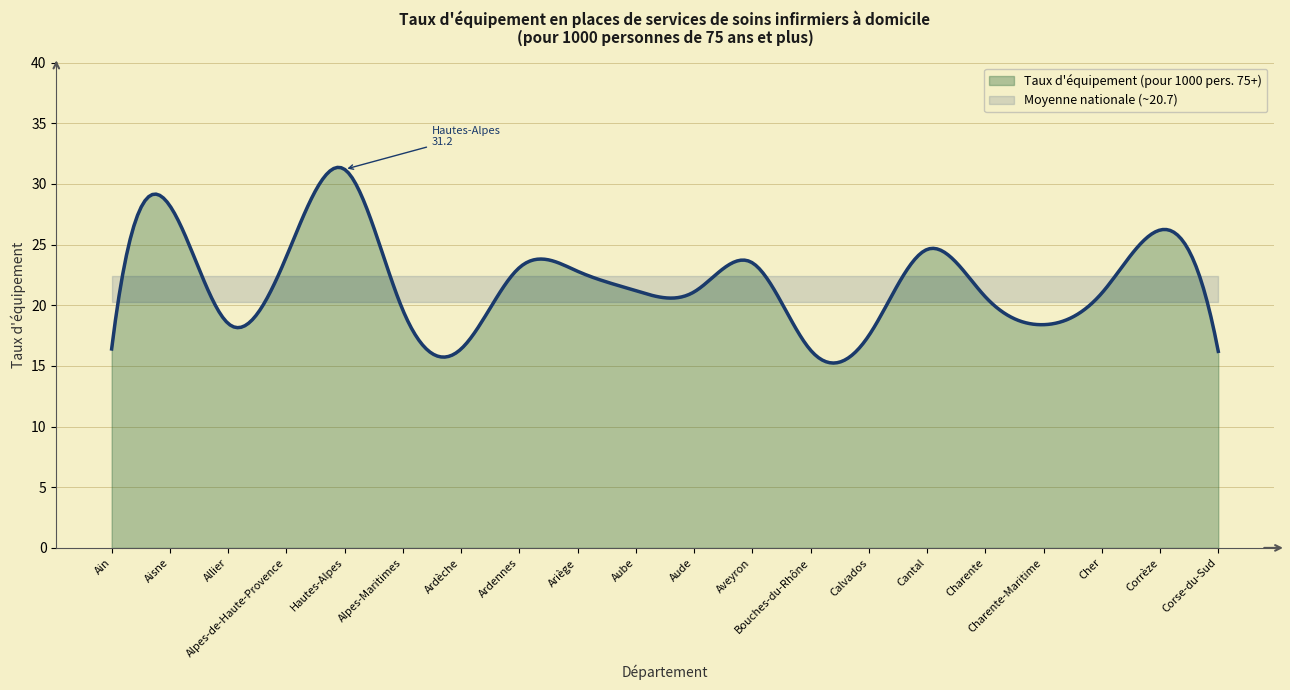

How many lines are shown in the chart?

1